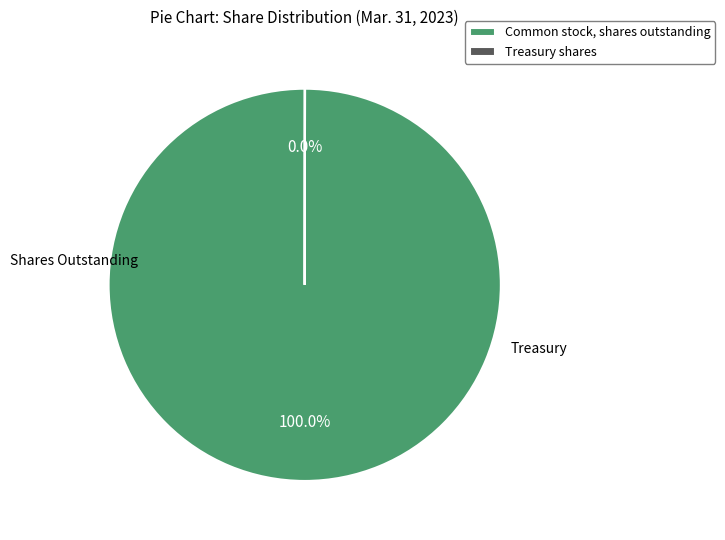

Which slice is the largest?

Common stock, shares outstanding